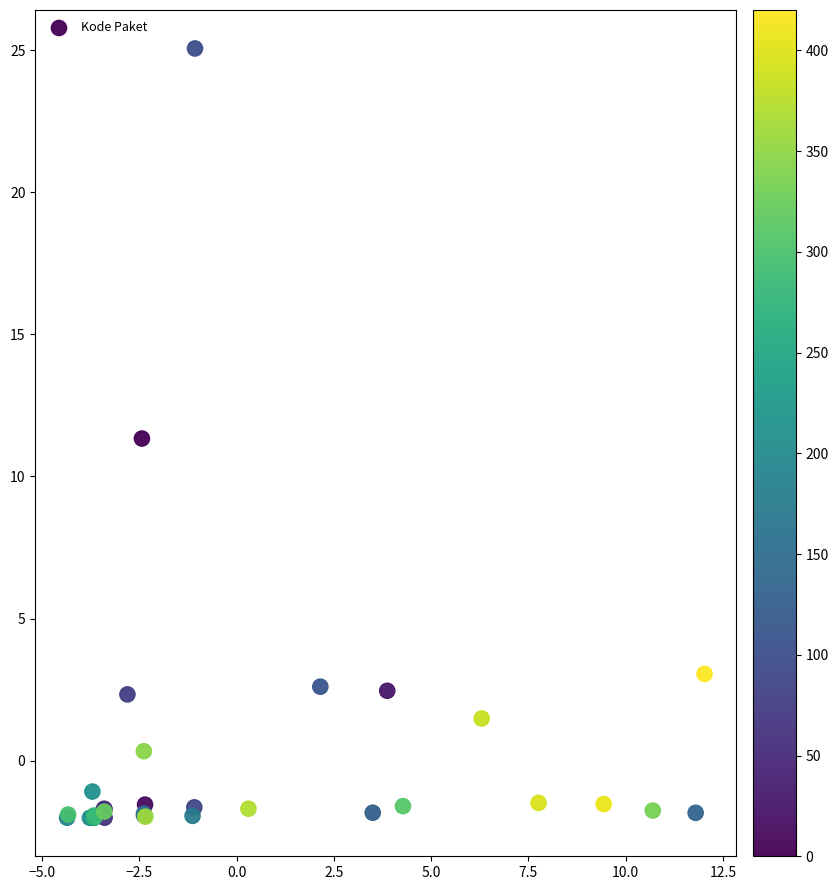

What Y value in the scatter plot is closest to 11?

11.3